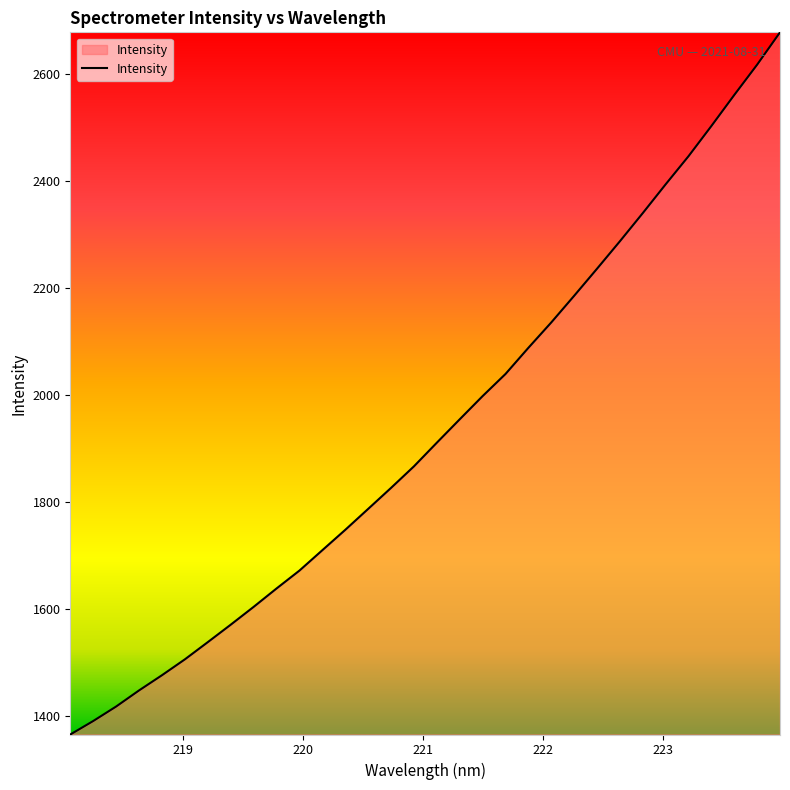

What is the difference between the maximum and minimum values?

1313.6